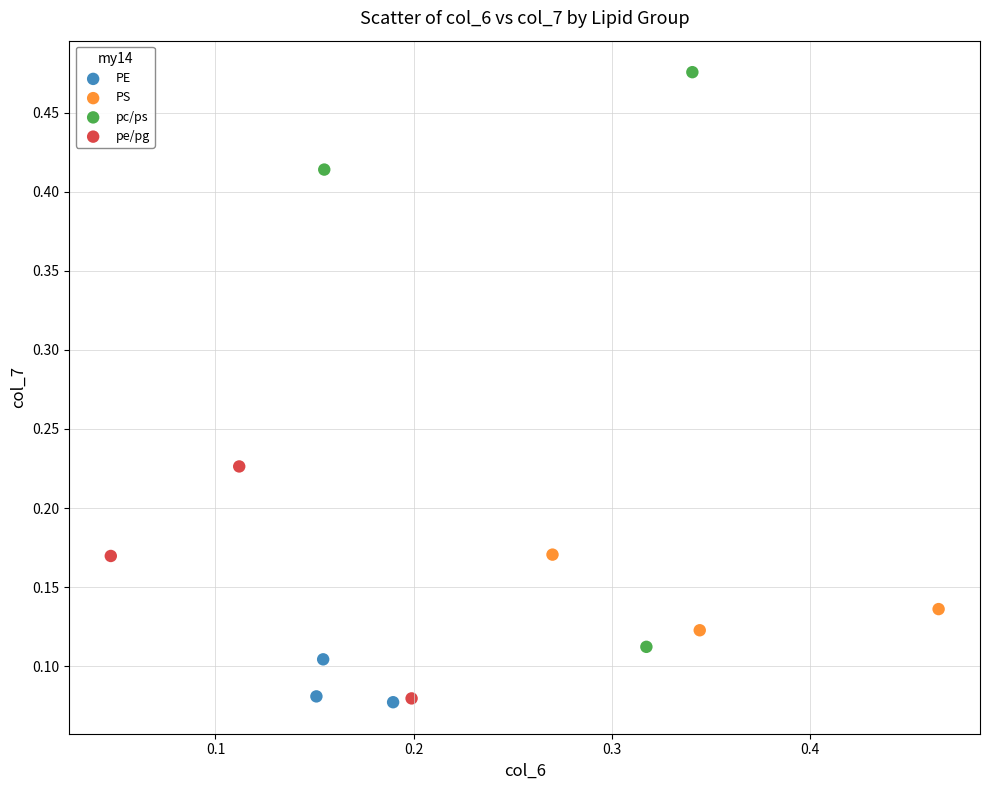

What are all the series names shown in the legend?

PE, PS, pc/ps, pe/pg